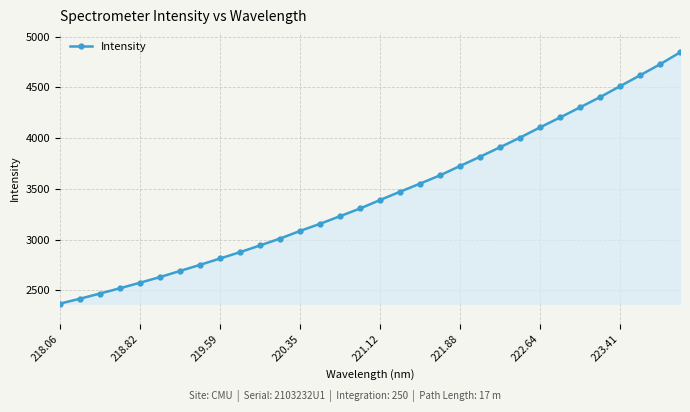

What is the average value?

3439.9